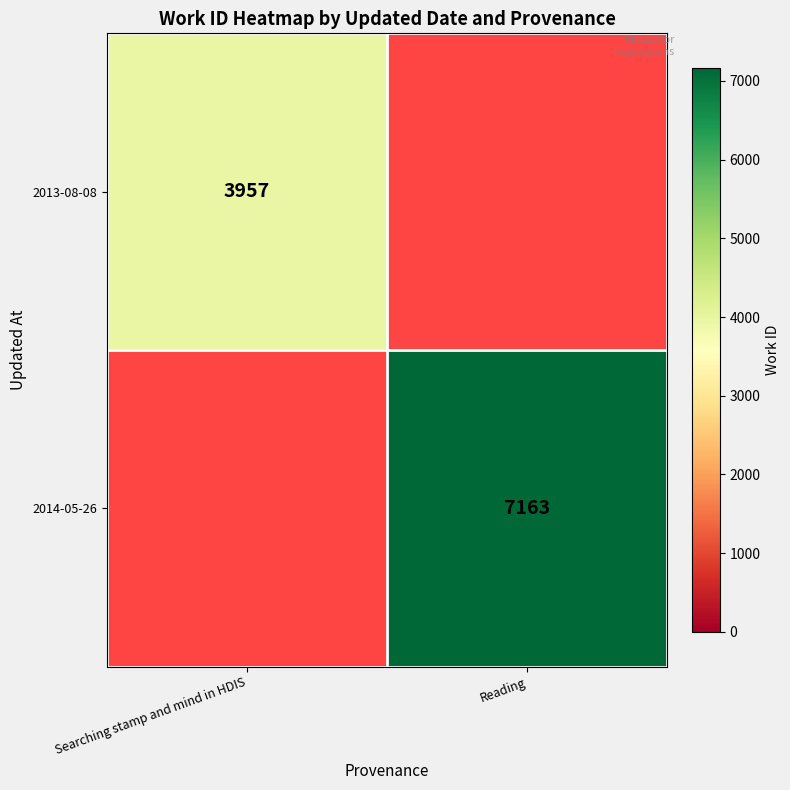

How many categories are shown in the chart?

2